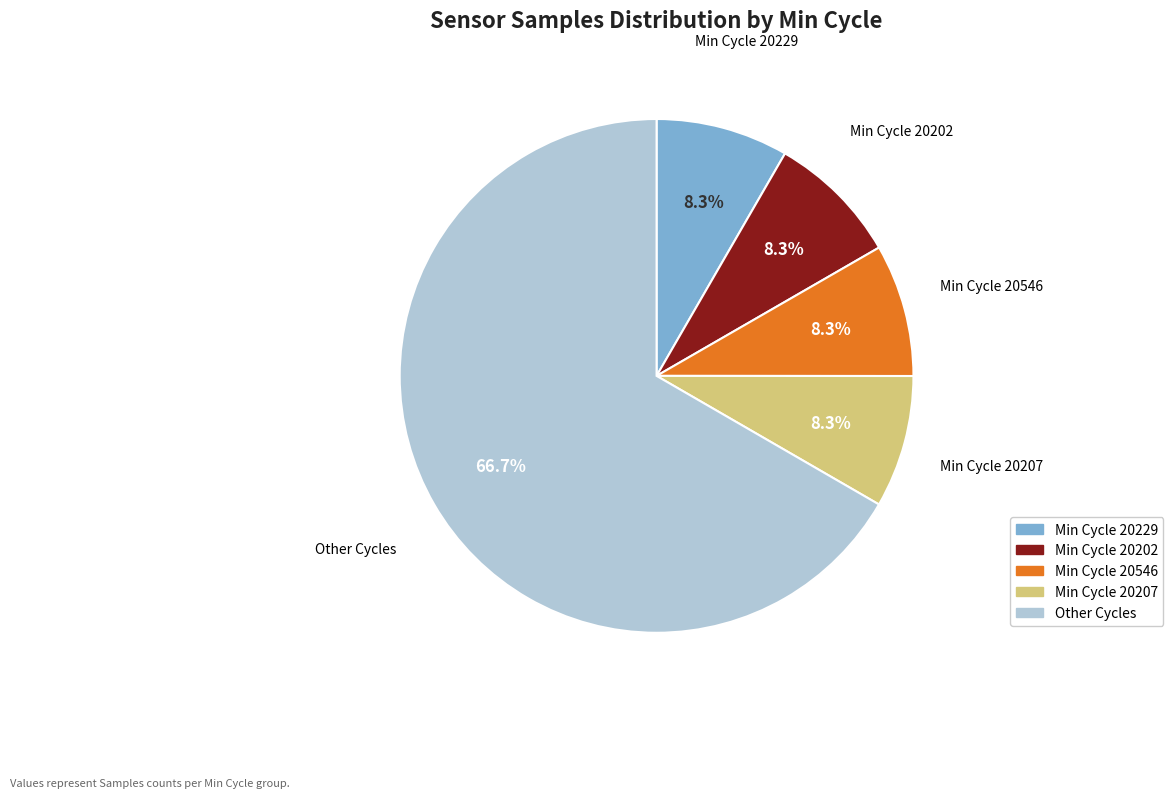

How many slices are in this pie chart?

5